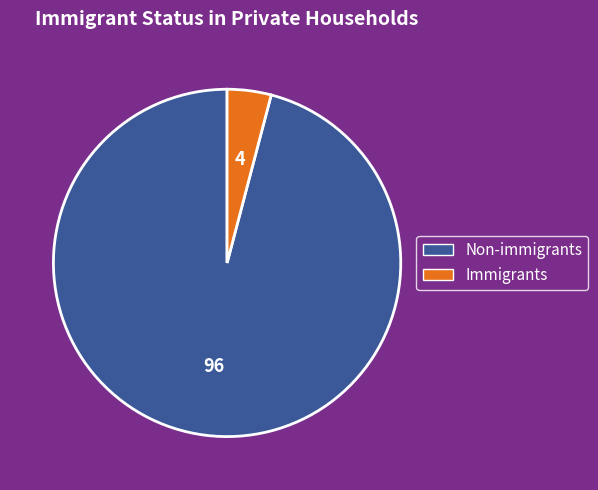

Does any single category account for the majority?

Yes